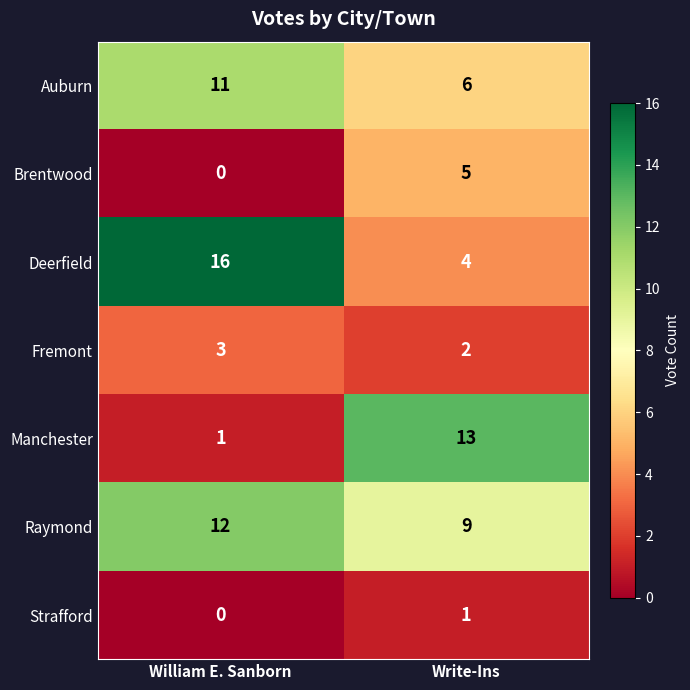

Reading right to left, what are all the values shown in this chart?

Auburn: 6	11
Brentwood: 5	0
Deerfield: 4	16
Fremont: 2	3
Manchester: 13	1
Raymond: 9	12
Strafford: 1	0